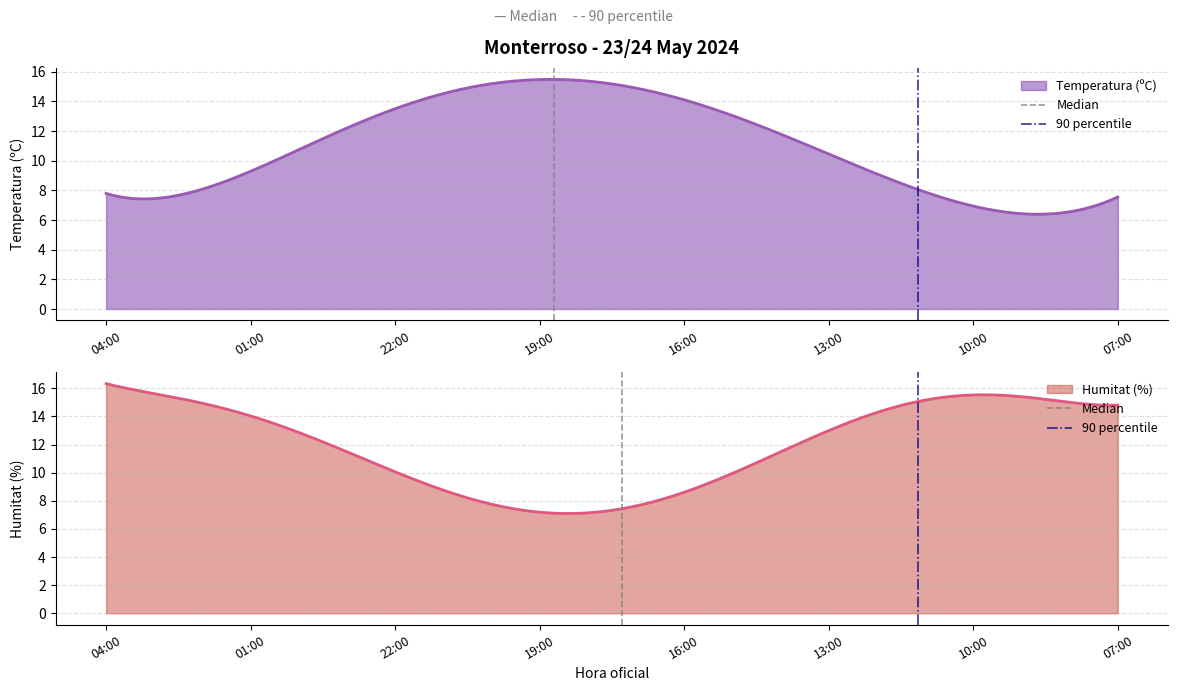

What are all the series names shown in the legend?

Median, 90 percentile